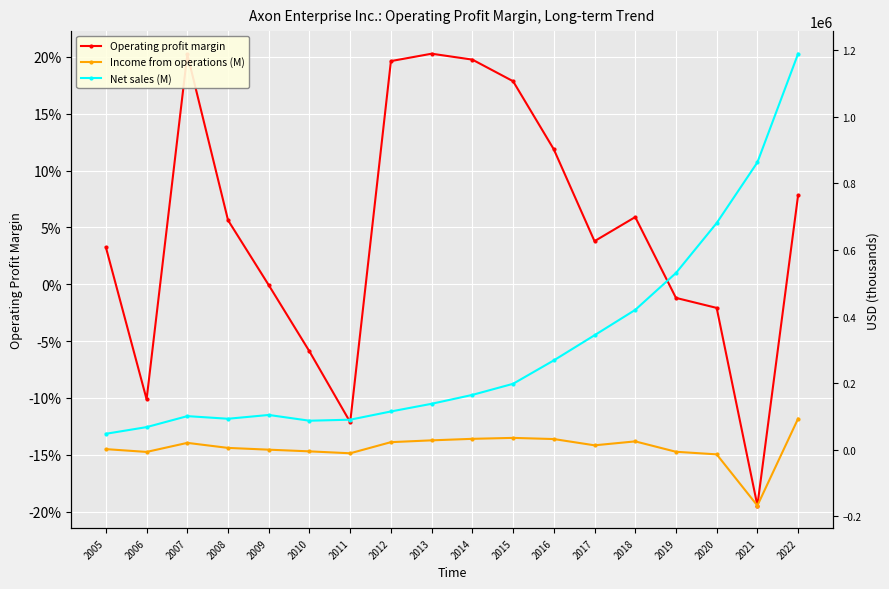

In Income from operations (M), how many points are higher than both neighbors (excluding endpoints)?

3